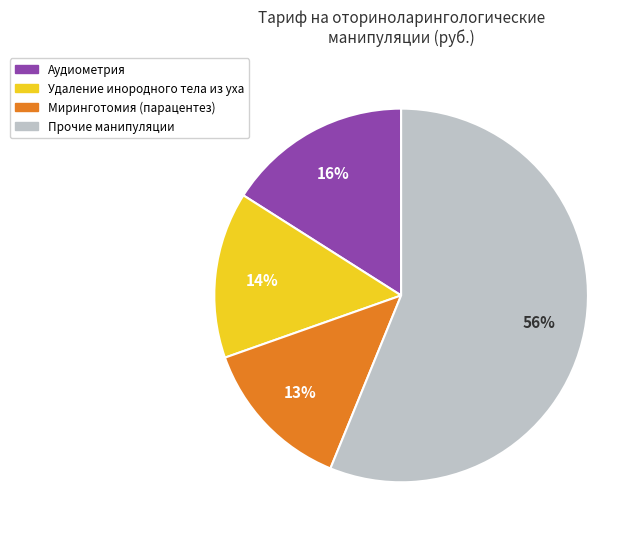

To the nearest percent, what is the average slice percentage?

25%